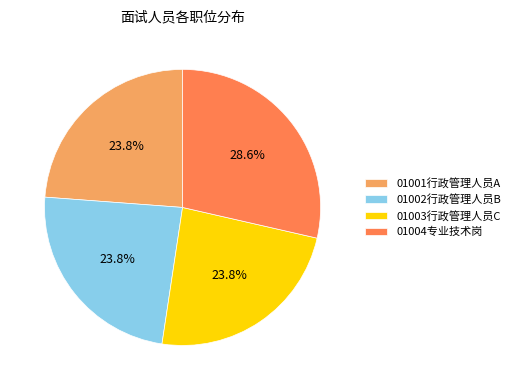

Combined, what portion of the pie is 01002行政管理人员B and 01003行政管理人员C?

47.6%